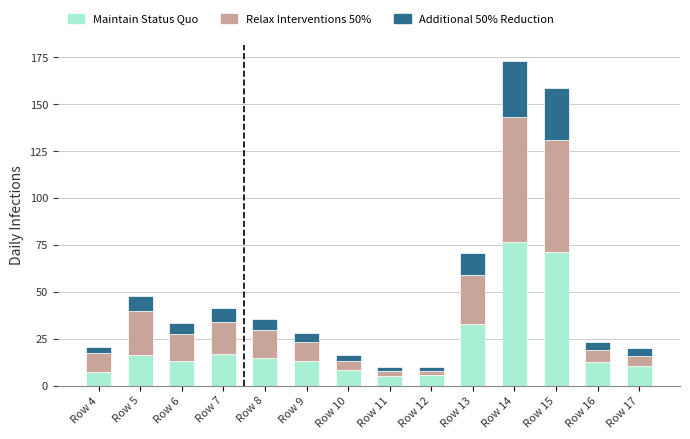

What is the maximum value for Maintain Status Quo?

76.7